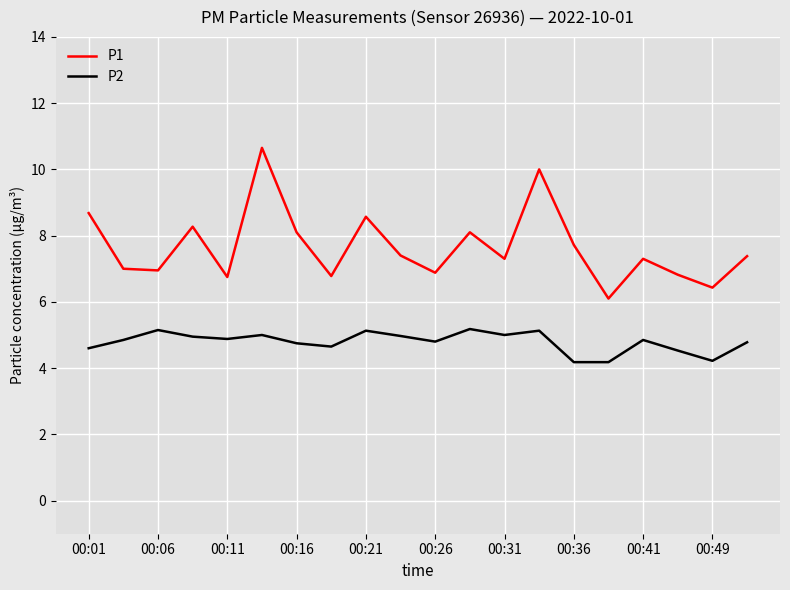

True or false: P2 has more than 0 points higher than both neighbors.

True